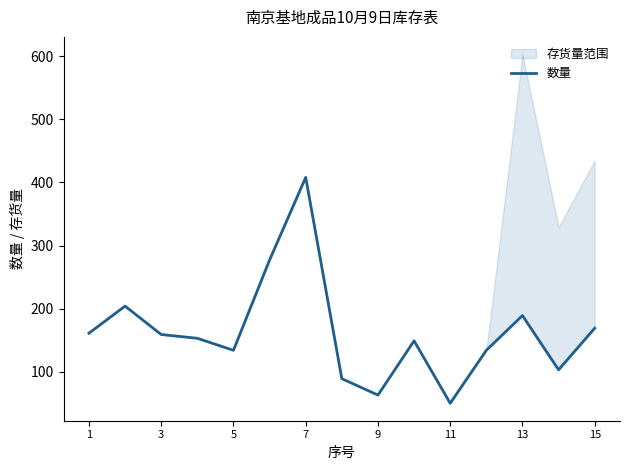

How many interior local valleys (lower than both neighbors) does the data have?

4